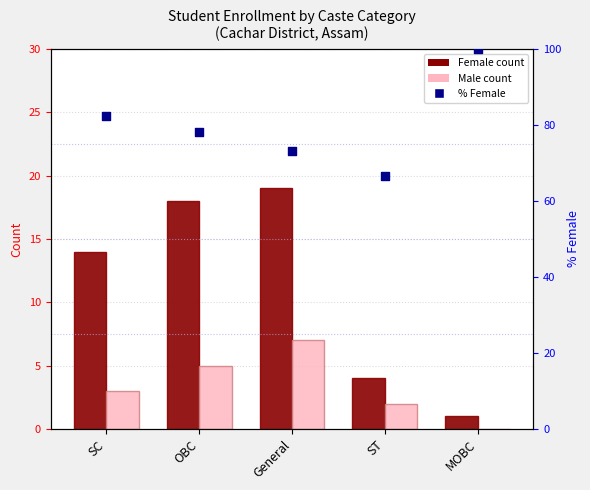

At which category is the sum across all series the highest?

OBC